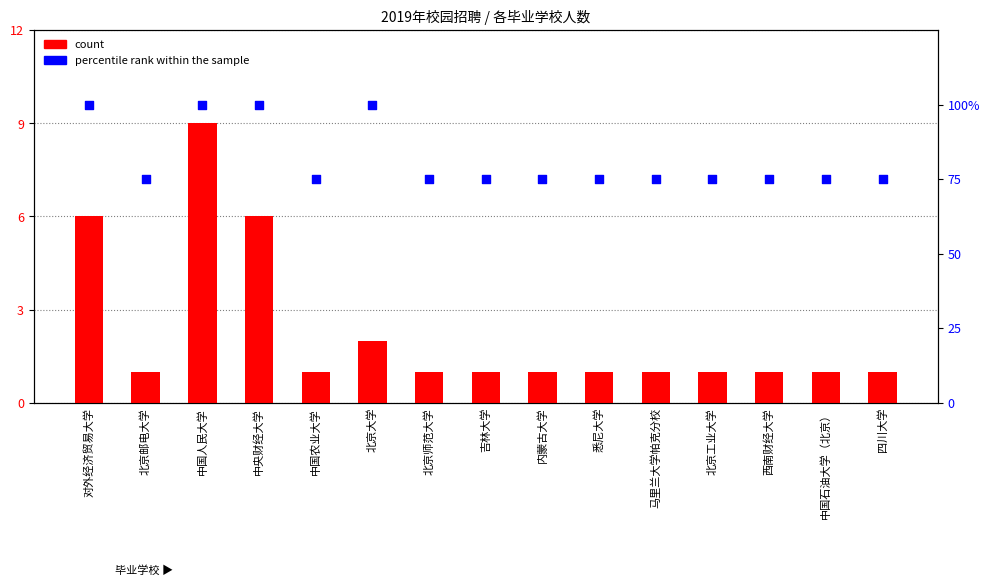

Which series reaches the maximum Y coordinate?

percentile rank within the sample